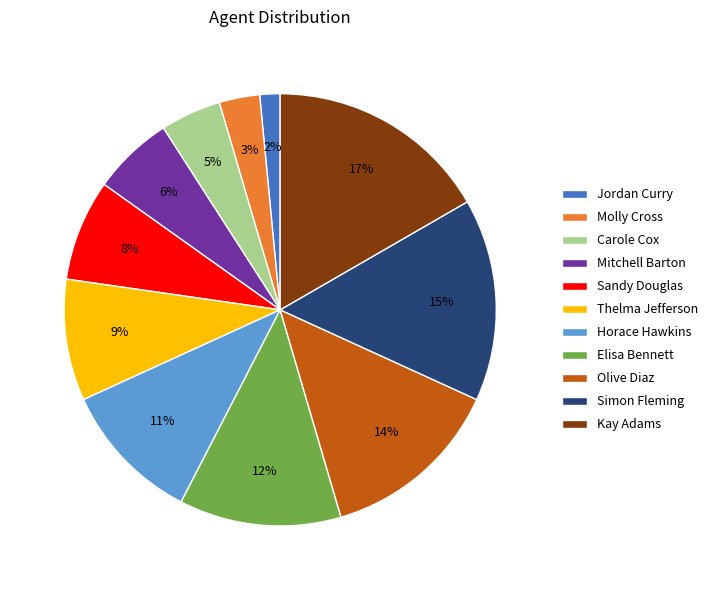

To the nearest percent, what is the average slice percentage?

9%